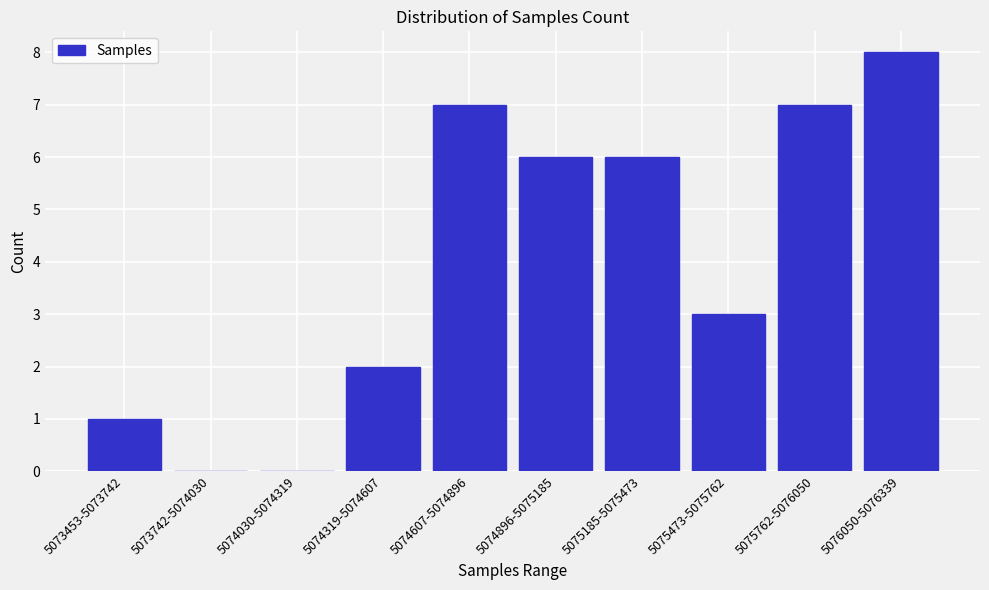

Reading left to right, transcribe all the data shown in this chart.

5073453-5073742=1	5073742-5074030=0	5074030-5074319=0	5074319-5074607=2	5074607-5074896=7	5074896-5075185=6	5075185-5075473=6	5075473-5075762=3	5075762-5076050=7	5076050-5076339=8